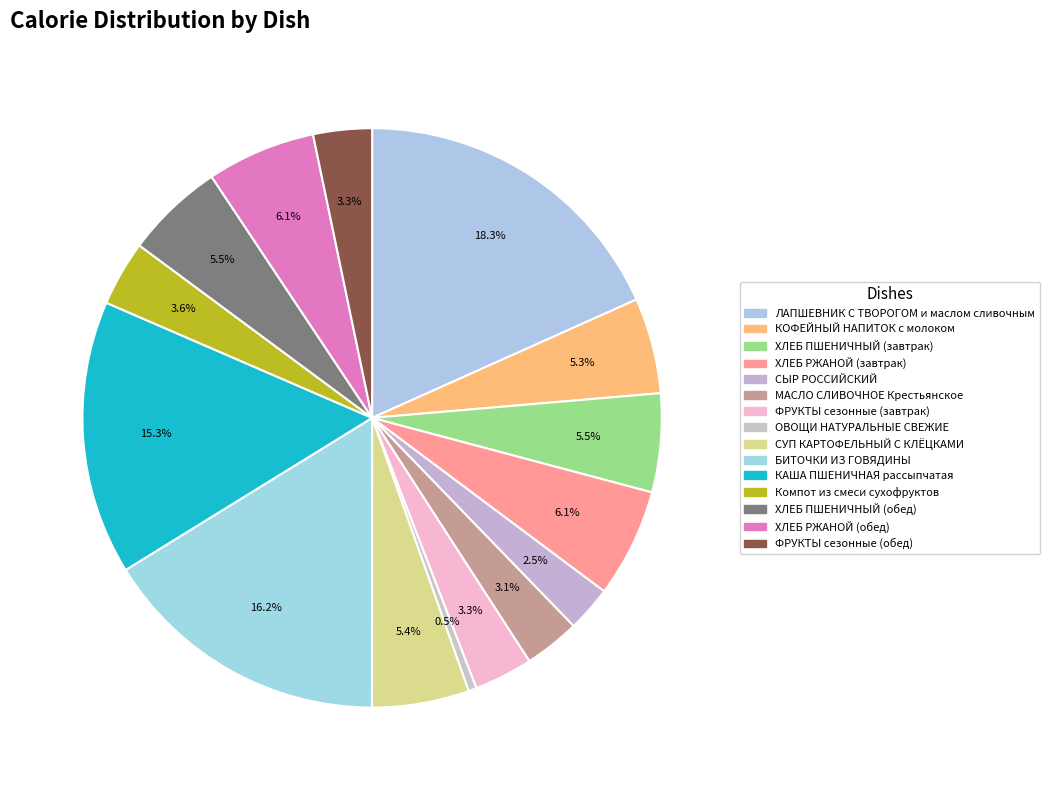

How many slices are in this pie chart?

15